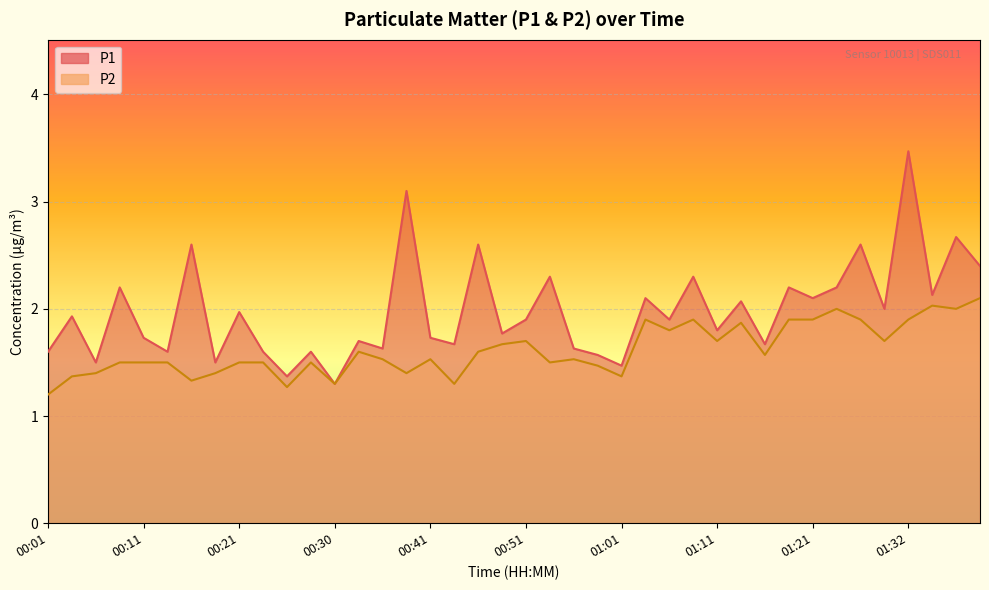

At which category is the sum across all series the highest?

01:32